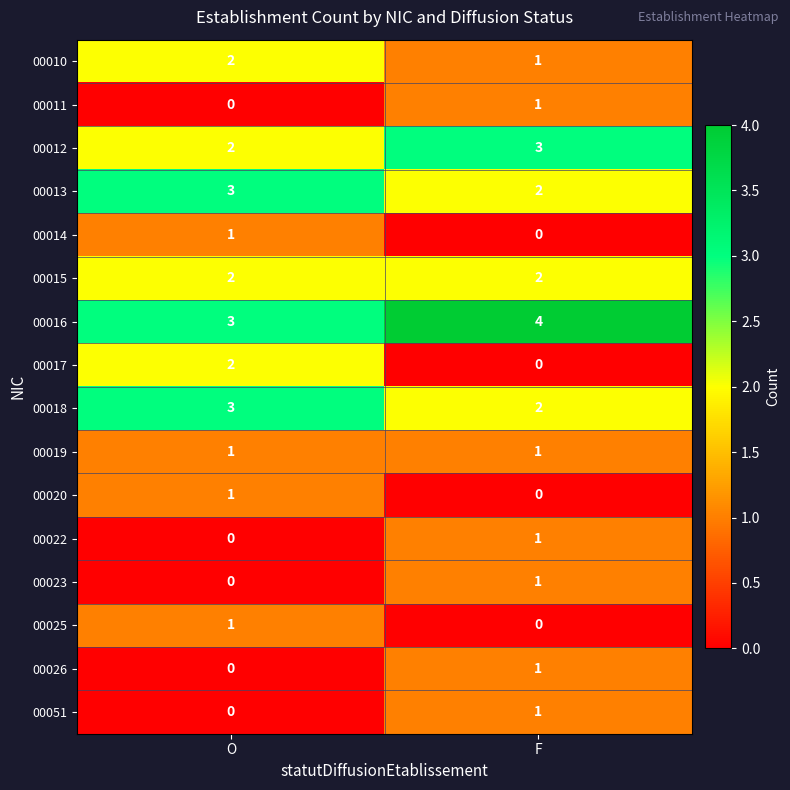

Which series has the widest spread of values?

00017